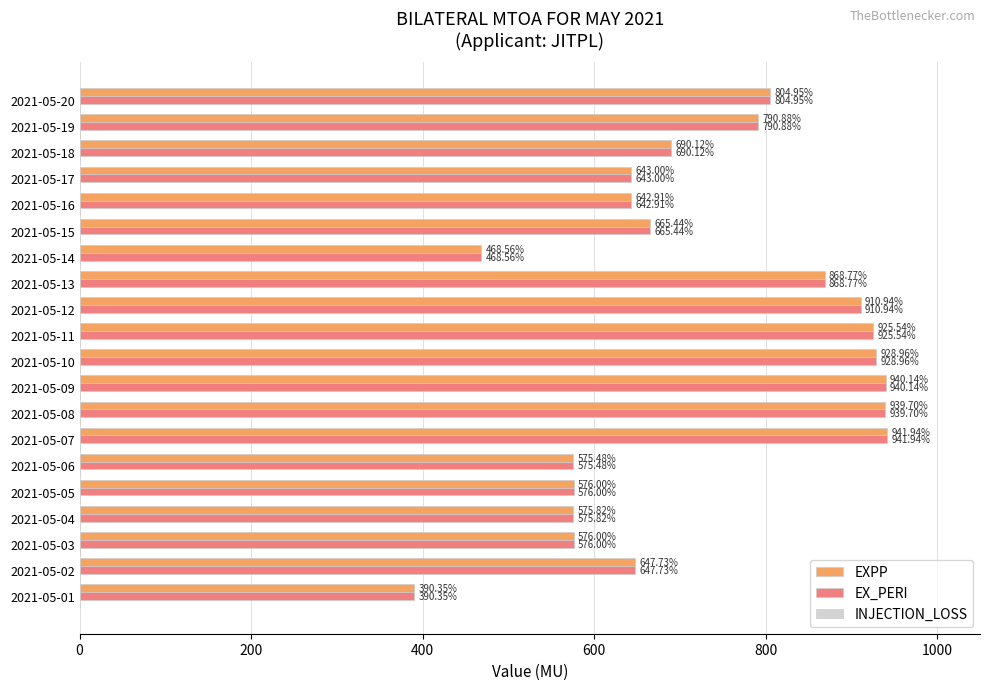

What is the greatest value displayed?

941.9